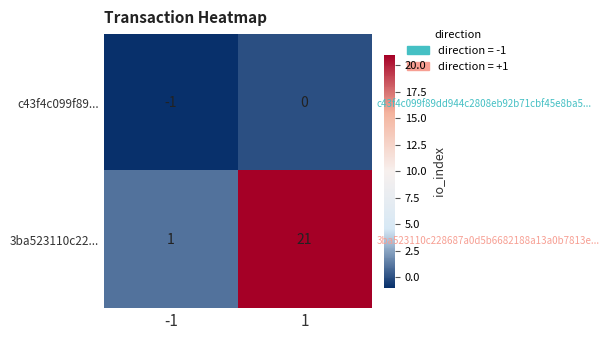

At -1, list the series in order from smallest to largest.

c43f4c099f89..., 3ba523110c22...